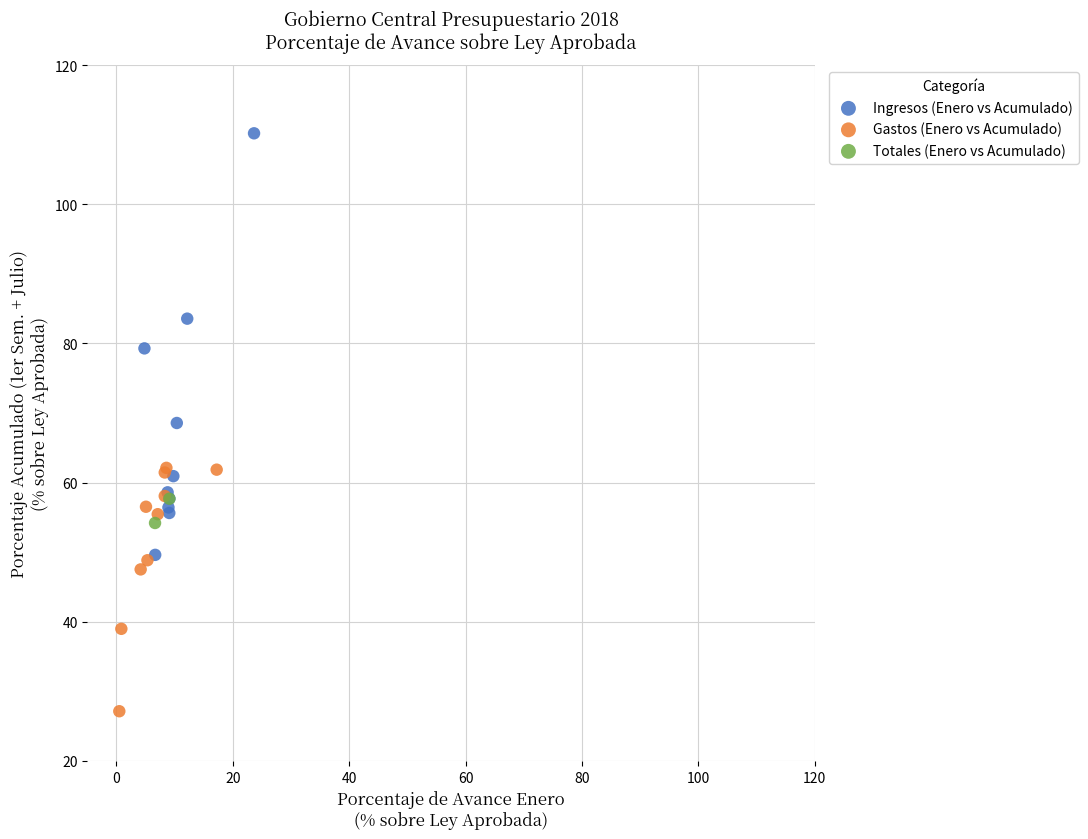

Which series has the largest Y range (max minus min)?

Ingresos (Enero vs Acumulado)